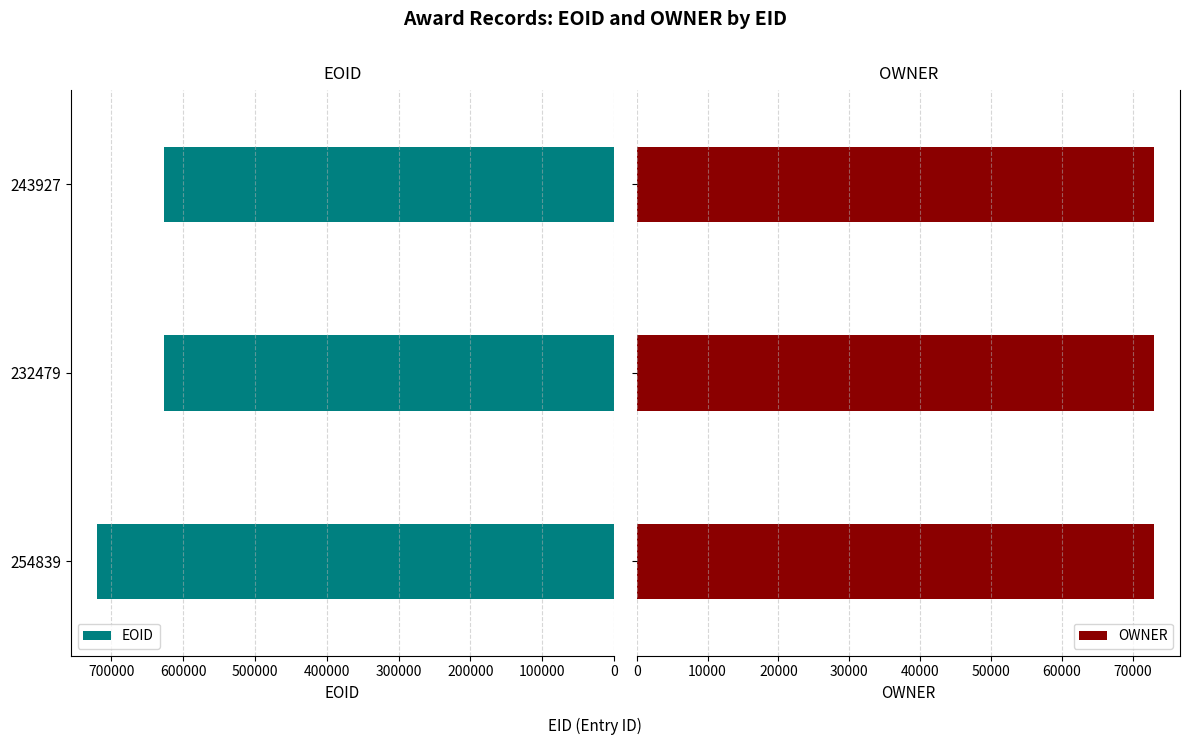

At how many categories does at least one series exceed 487683?

3